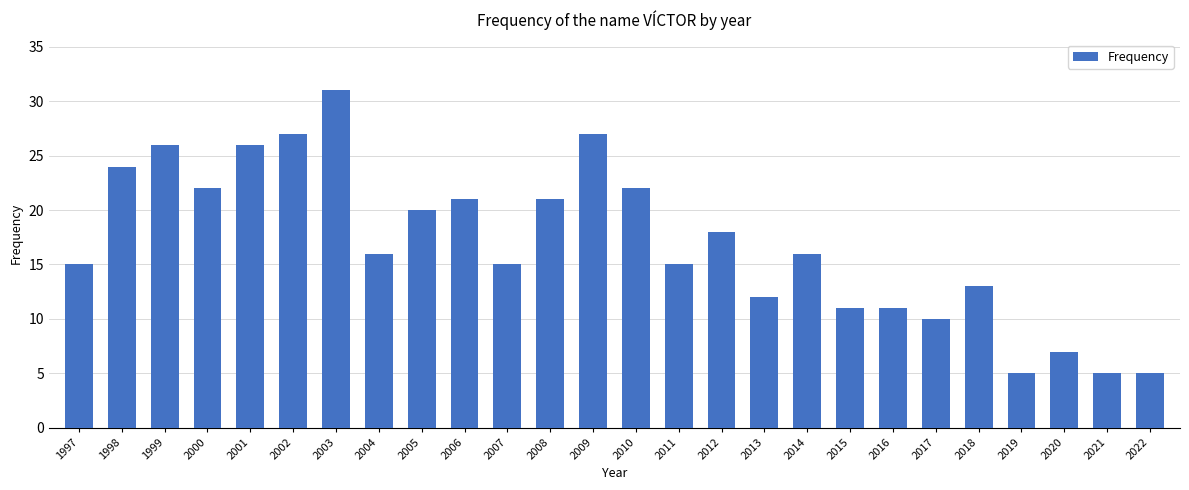

What is the value of the 14th bar from the left?

22